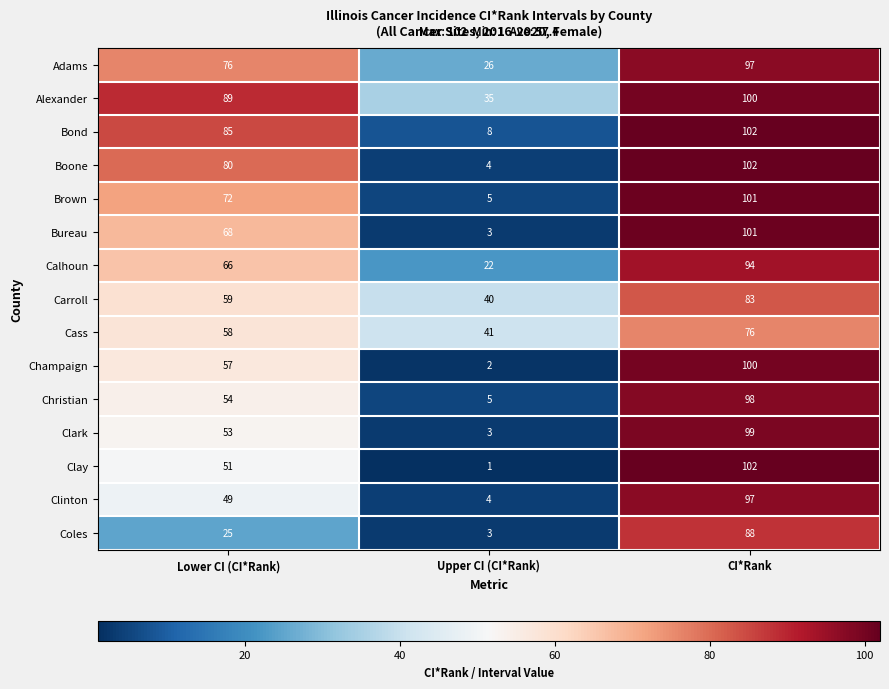

What is the difference between the Brown values at Upper CI (CI*Rank) and CI*Rank?

96